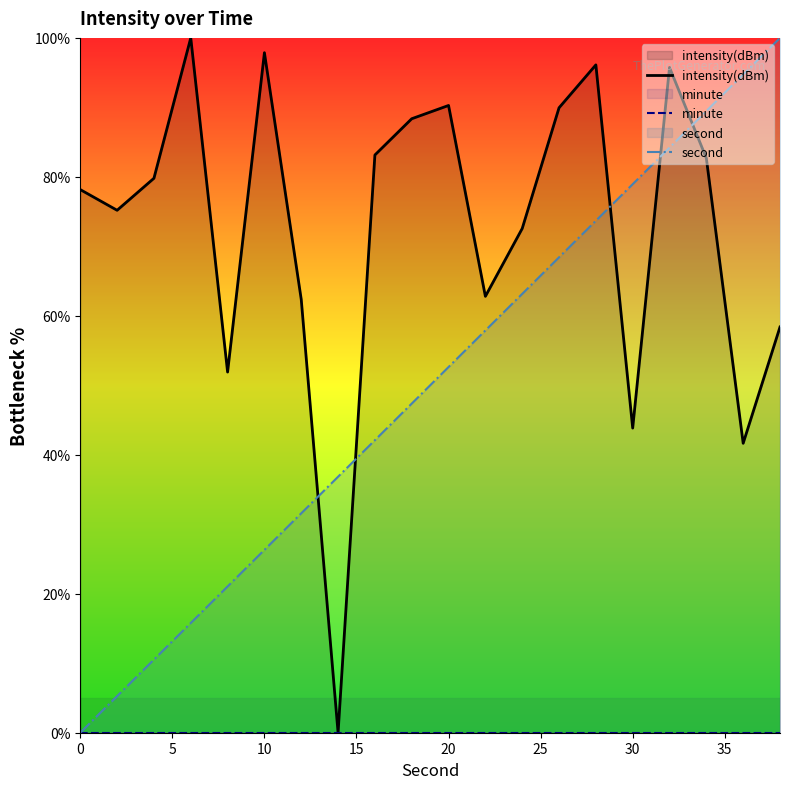

What is the maximum value shown in the chart?

100.0